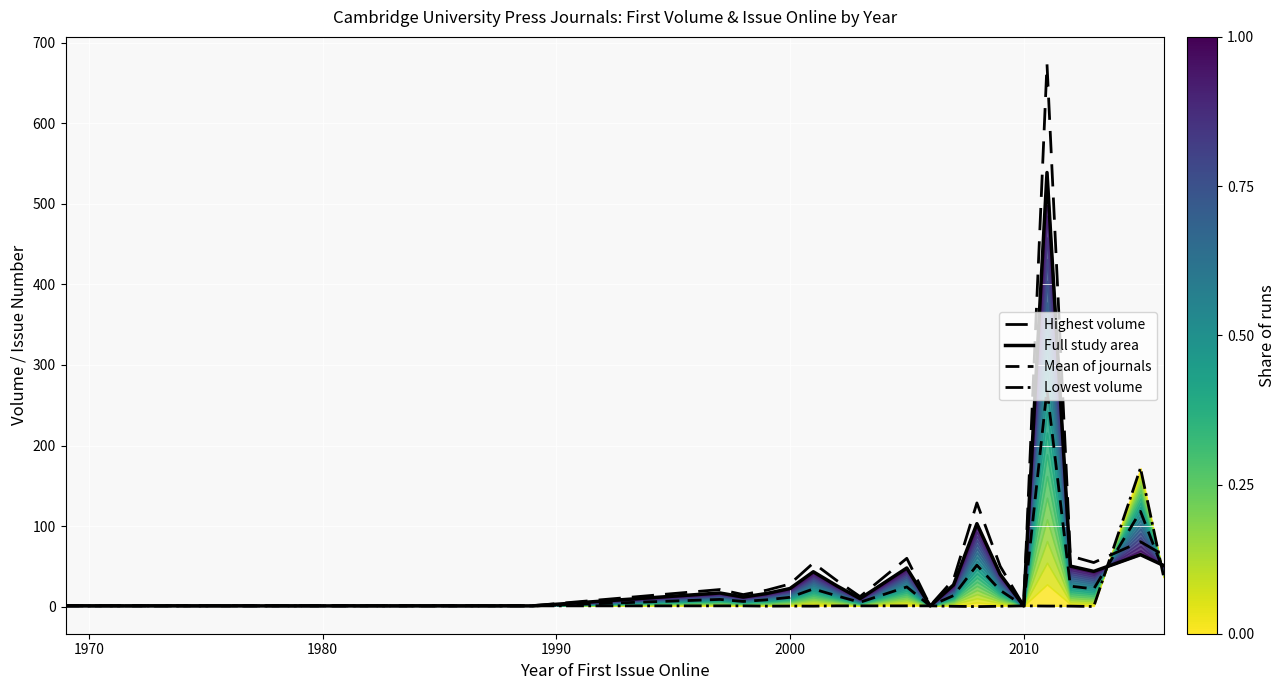

What is the difference between the maximum and minimum values in the Lowest volume series?

171.9